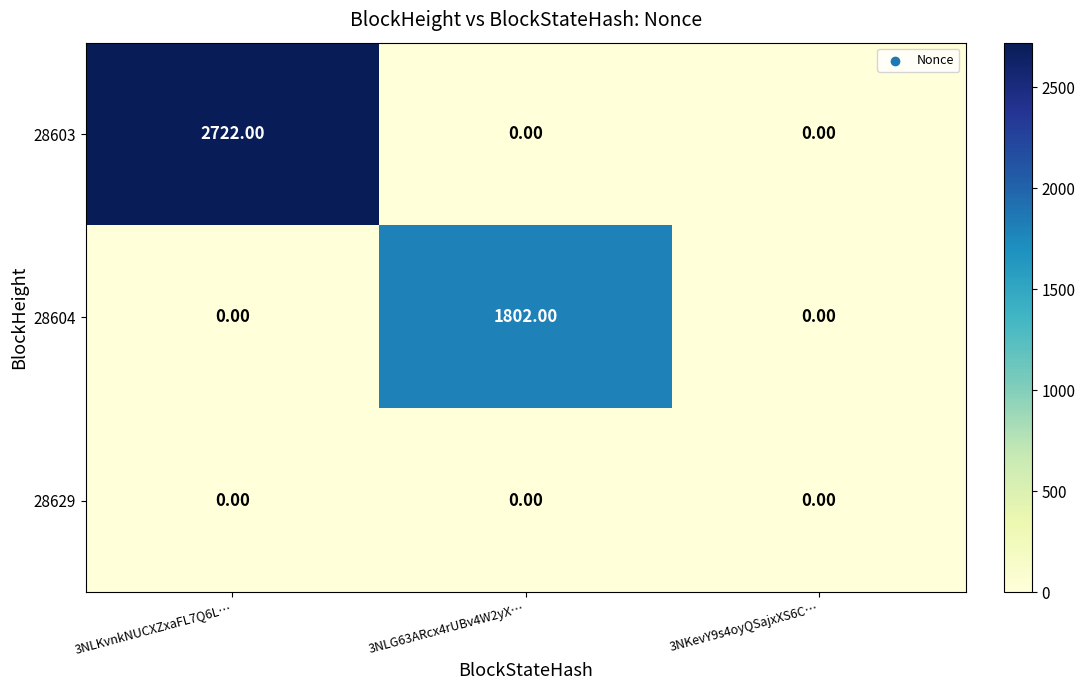

Rank the series by their average value, from lowest to highest.

28629, 28604, 28603